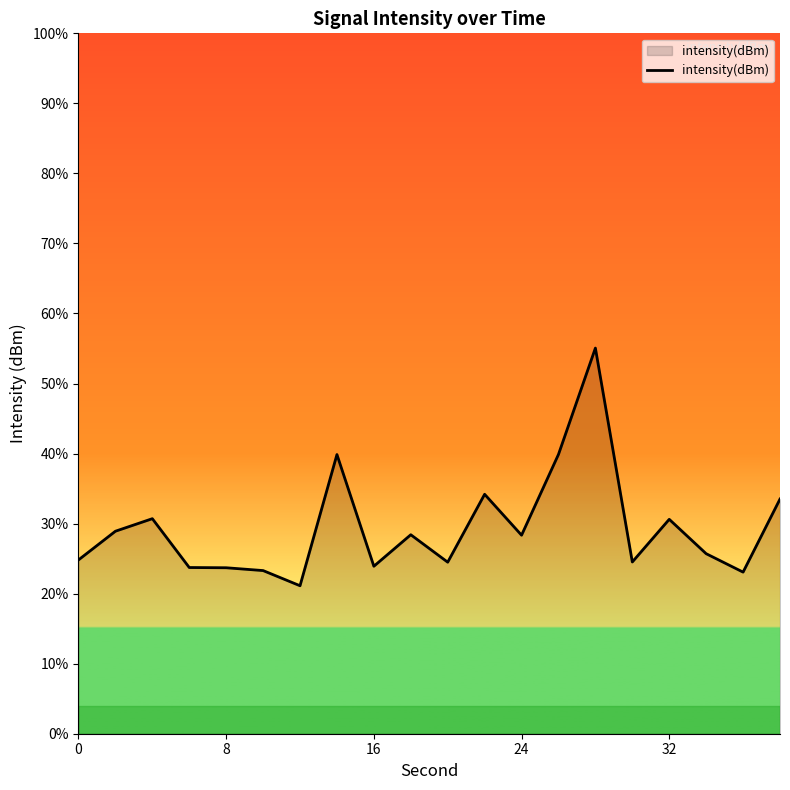

The value at 9 is -61.6. True or false?

False